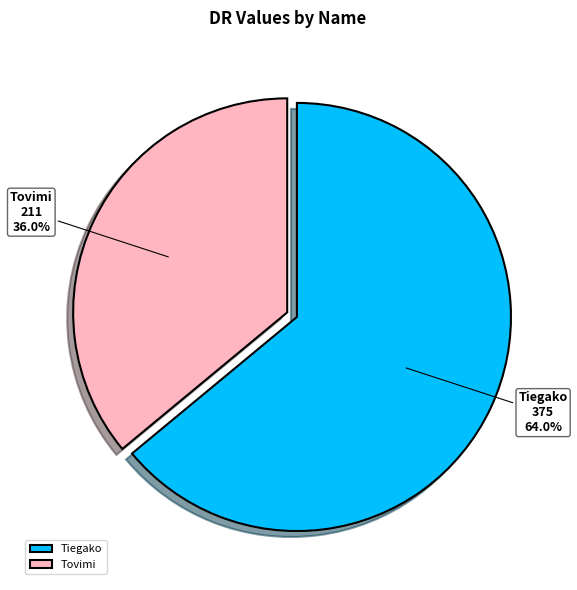

How many segments does this pie chart have?

2